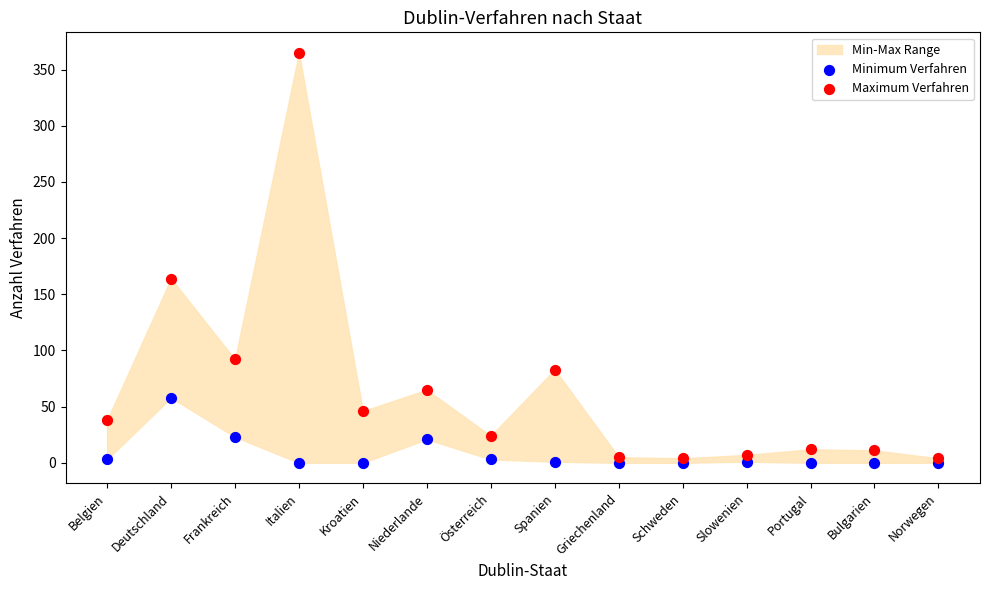

Which series contains the lowest Y value?

Minimum Verfahren